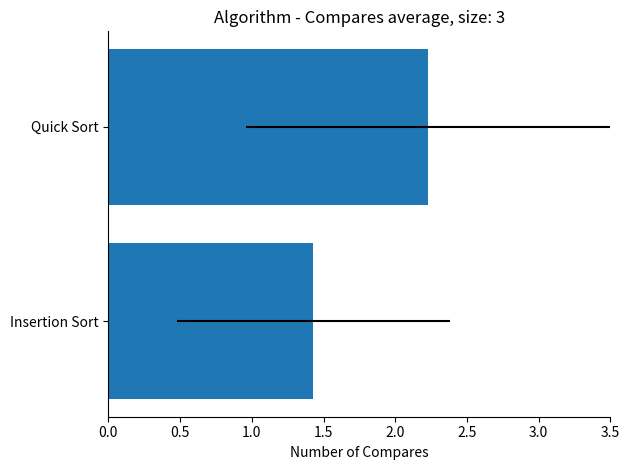

What is the value of the 1st bar from the left?

1.4